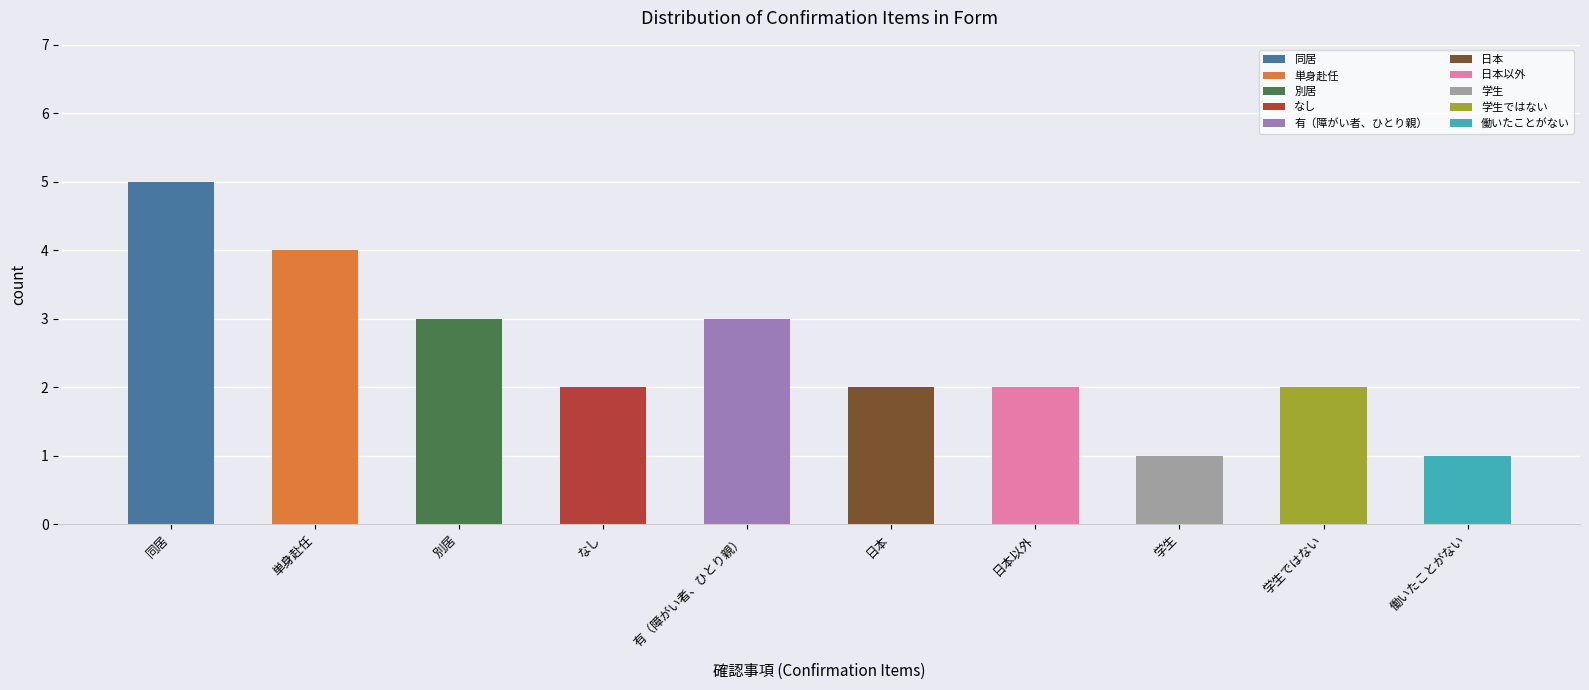

Approximately how many times larger is the value at 日本 compared to なし?

1.0